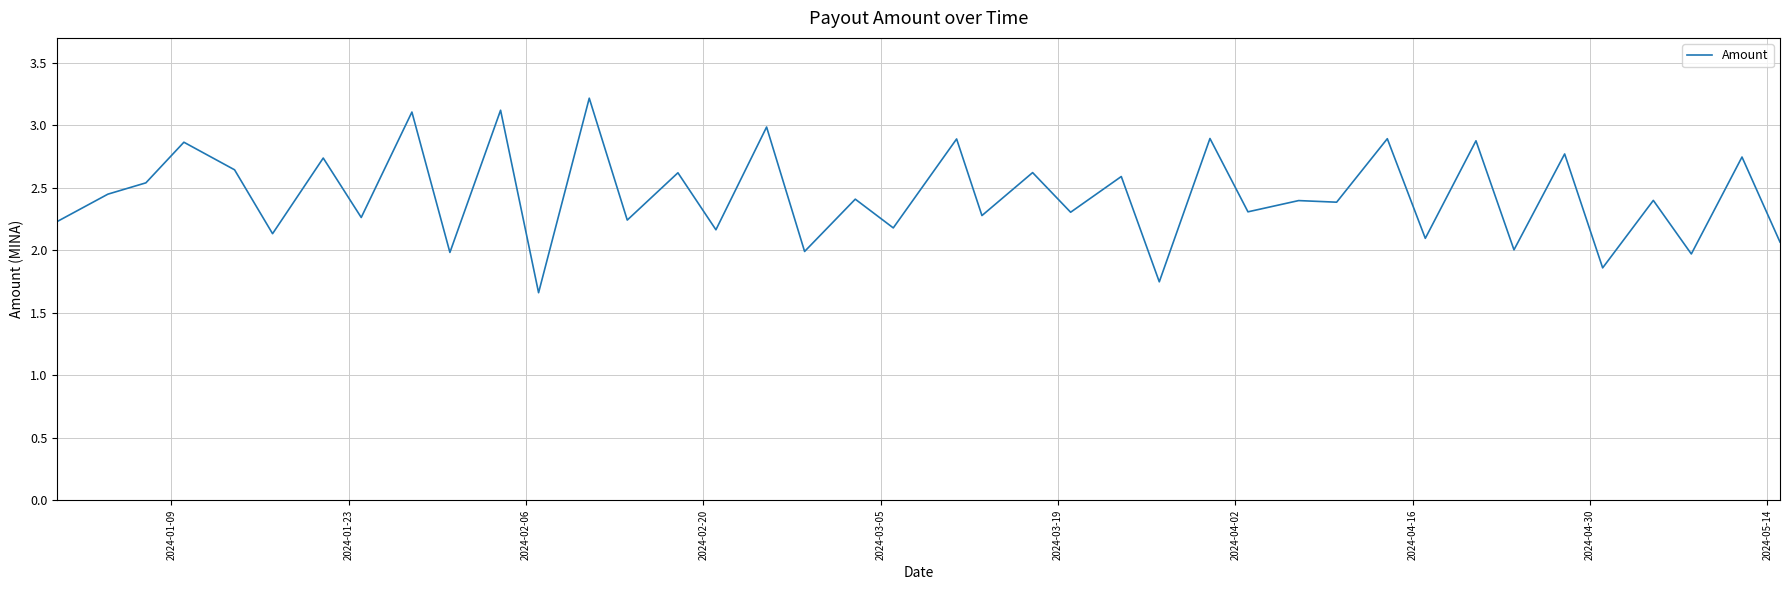

What is the difference between the maximum and minimum values?

1.6